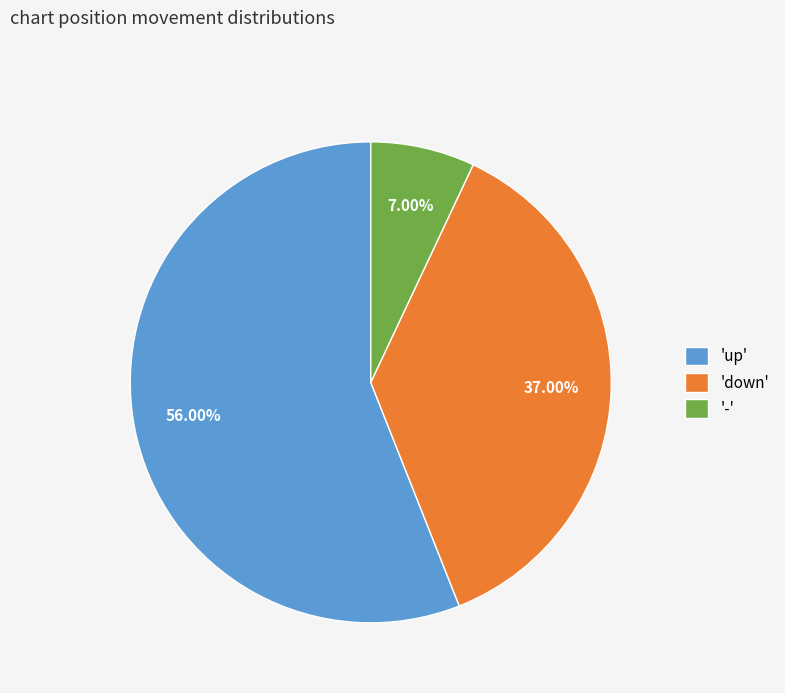

Count the number of slices in the pie.

3